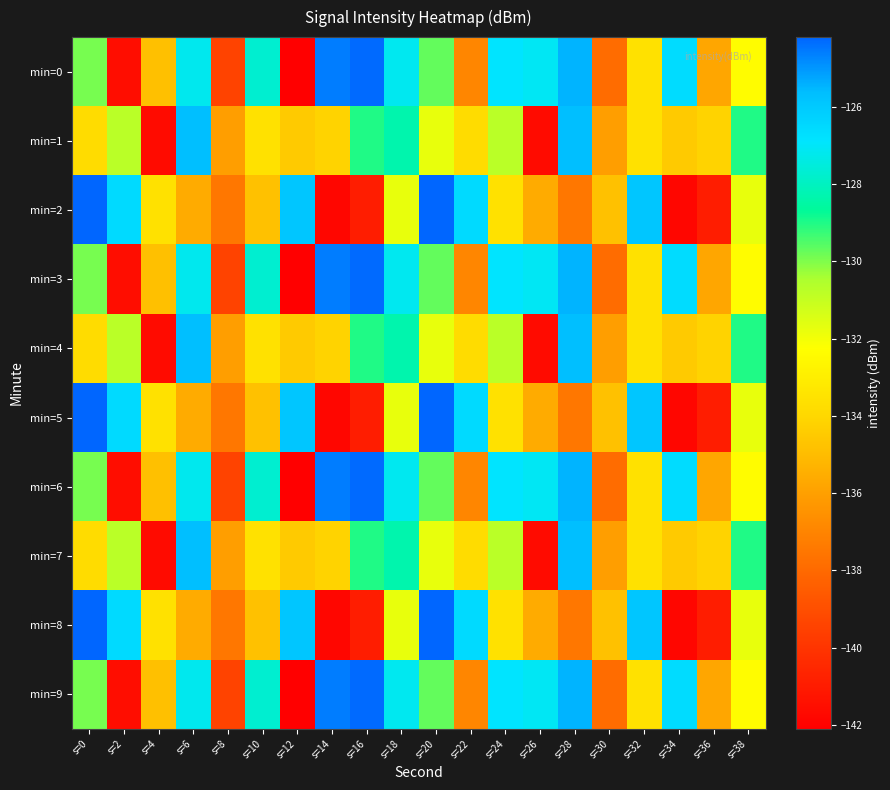

Reading right to left, what are all the values shown in this chart?

min=0: s=38=-132.4	s=36=-135.8	s=34=-126.6	s=32=-133.5	s=30=-137.9	s=28=-125.5	s=26=-127.1	s=24=-126.9	s=22=-136.9	s=20=-129.7	s=18=-127.2	s=16=-124.3	s=14=-124.6	s=12=-142.1	s=10=-127.7	s=8=-139.4	s=6=-127.2	s=4=-134.8	s=2=-141.6	s=0=-129.9
min=1: s=38=-129.0	s=36=-134.2	s=34=-134.5	s=32=-133.6	s=30=-136.1	s=28=-125.7	s=26=-141.6	s=24=-130.8	s=22=-133.8	s=20=-131.8	s=18=-128.3	s=16=-129.0	s=14=-134.2	s=12=-134.5	s=10=-133.6	s=8=-136.1	s=6=-125.7	s=4=-141.6	s=2=-130.8	s=0=-133.8
min=2: s=38=-131.8	s=36=-140.9	s=34=-141.8	s=32=-125.9	s=30=-134.8	s=28=-137.5	s=26=-135.6	s=24=-133.5	s=22=-126.6	s=20=-124.2	s=18=-131.8	s=16=-140.9	s=14=-141.8	s=12=-125.9	s=10=-134.8	s=8=-137.5	s=6=-135.6	s=4=-133.5	s=2=-126.6	s=0=-124.2
min=3: s=38=-132.4	s=36=-135.8	s=34=-126.6	s=32=-133.5	s=30=-137.9	s=28=-125.5	s=26=-127.1	s=24=-126.9	s=22=-136.9	s=20=-129.7	s=18=-127.2	s=16=-124.3	s=14=-124.6	s=12=-142.1	s=10=-127.7	s=8=-139.4	s=6=-127.2	s=4=-134.8	s=2=-141.6	s=0=-129.9
min=4: s=38=-129.0	s=36=-134.2	s=34=-134.5	s=32=-133.6	s=30=-136.1	s=28=-125.7	s=26=-141.6	s=24=-130.8	s=22=-133.8	s=20=-131.8	s=18=-128.3	s=16=-129.0	s=14=-134.2	s=12=-134.5	s=10=-133.6	s=8=-136.1	s=6=-125.7	s=4=-141.6	s=2=-130.8	s=0=-133.8
min=5: s=38=-131.8	s=36=-140.9	s=34=-141.8	s=32=-125.9	s=30=-134.8	s=28=-137.5	s=26=-135.6	s=24=-133.5	s=22=-126.6	s=20=-124.2	s=18=-131.8	s=16=-140.9	s=14=-141.8	s=12=-125.9	s=10=-134.8	s=8=-137.5	s=6=-135.6	s=4=-133.5	s=2=-126.6	s=0=-124.2
min=6: s=38=-132.4	s=36=-135.8	s=34=-126.6	s=32=-133.5	s=30=-137.9	s=28=-125.5	s=26=-127.1	s=24=-126.9	s=22=-136.9	s=20=-129.7	s=18=-127.2	s=16=-124.3	s=14=-124.6	s=12=-142.1	s=10=-127.7	s=8=-139.4	s=6=-127.2	s=4=-134.8	s=2=-141.6	s=0=-129.9
min=7: s=38=-129.0	s=36=-134.2	s=34=-134.5	s=32=-133.6	s=30=-136.1	s=28=-125.7	s=26=-141.6	s=24=-130.8	s=22=-133.8	s=20=-131.8	s=18=-128.3	s=16=-129.0	s=14=-134.2	s=12=-134.5	s=10=-133.6	s=8=-136.1	s=6=-125.7	s=4=-141.6	s=2=-130.8	s=0=-133.8
min=8: s=38=-131.8	s=36=-140.9	s=34=-141.8	s=32=-125.9	s=30=-134.8	s=28=-137.5	s=26=-135.6	s=24=-133.5	s=22=-126.6	s=20=-124.2	s=18=-131.8	s=16=-140.9	s=14=-141.8	s=12=-125.9	s=10=-134.8	s=8=-137.5	s=6=-135.6	s=4=-133.5	s=2=-126.6	s=0=-124.2
min=9: s=38=-132.4	s=36=-135.8	s=34=-126.6	s=32=-133.5	s=30=-137.9	s=28=-125.5	s=26=-127.1	s=24=-126.9	s=22=-136.9	s=20=-129.7	s=18=-127.2	s=16=-124.3	s=14=-124.6	s=12=-142.1	s=10=-127.7	s=8=-139.4	s=6=-127.2	s=4=-134.8	s=2=-141.6	s=0=-129.9